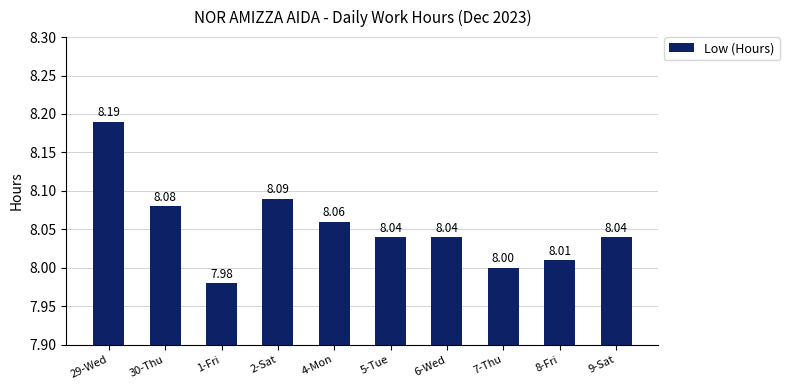

Where is the data nearest to the value 8?

7-Thu